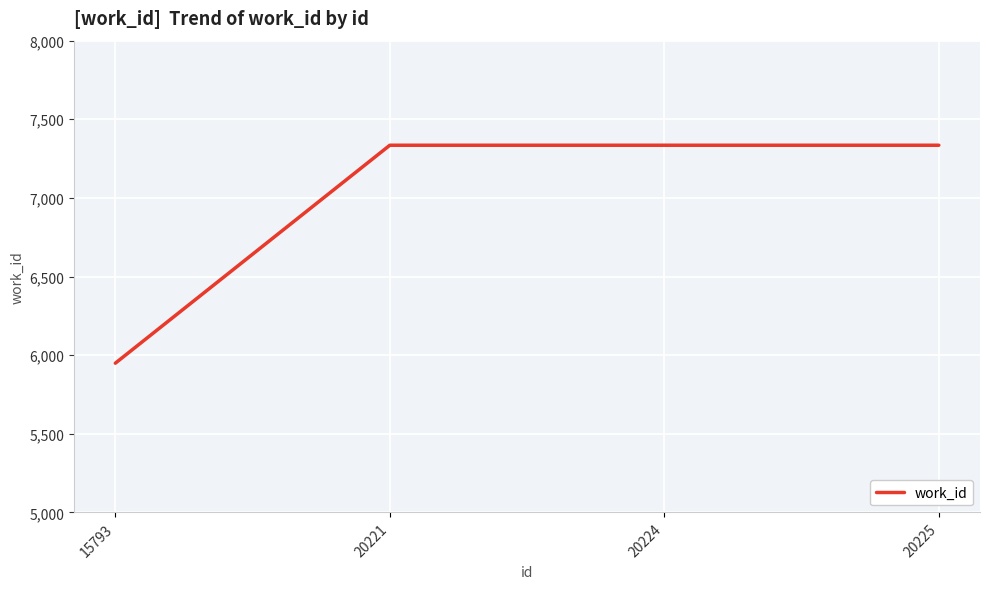

What is the difference between the values at 20224 and 15793?

1386